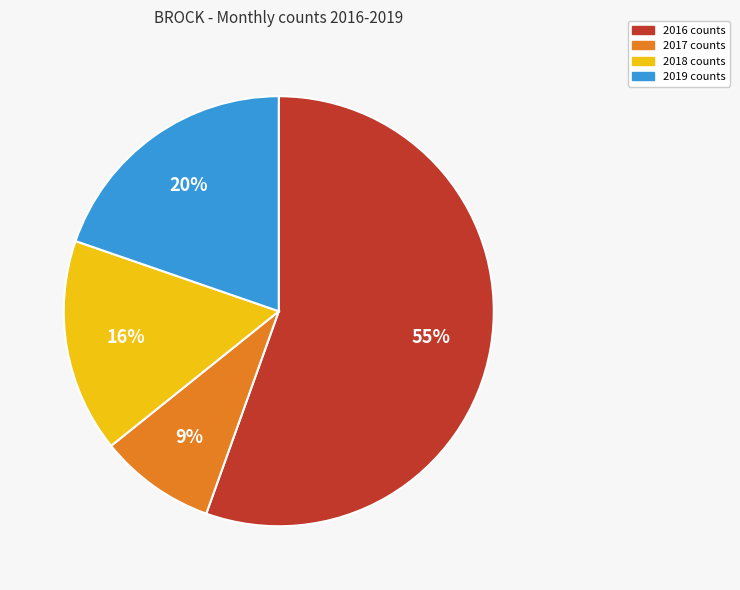

Is there a majority slice in this chart?

Yes